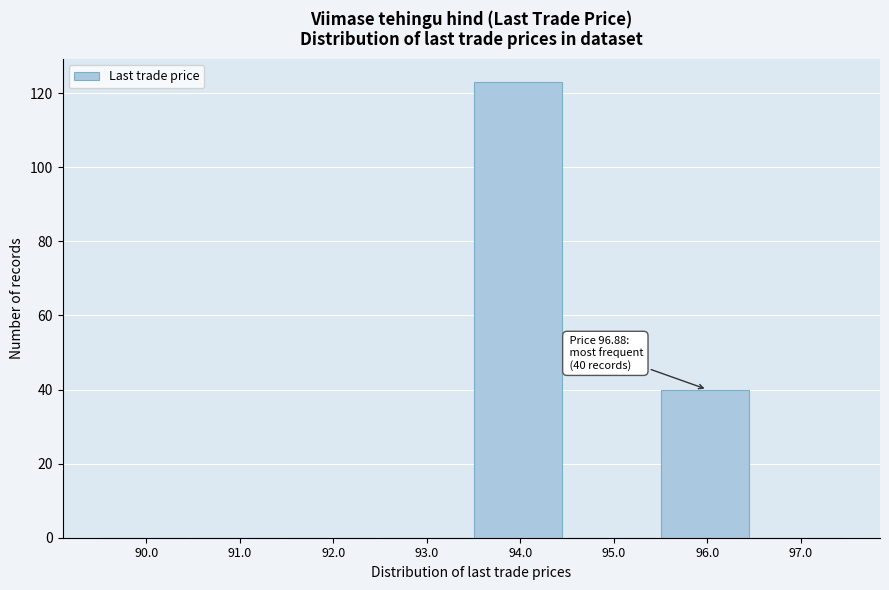

Reading right to left, extract all data points from this chart.

97.0=0	96.0=40	95.0=0	94.0=123	93.0=0	92.0=0	91.0=0	90.0=0